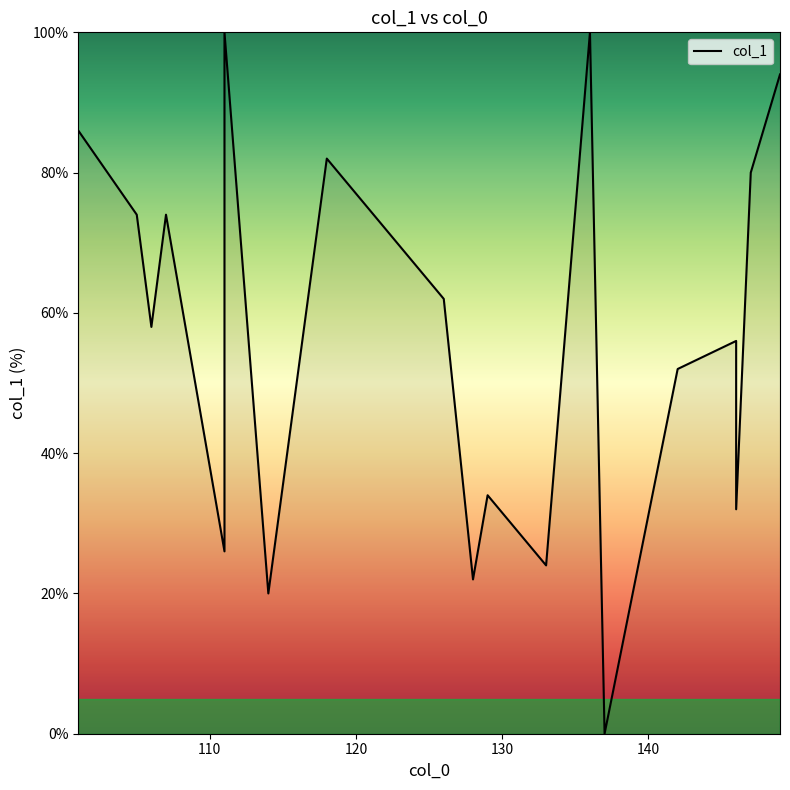

How many distinct data groups are displayed?

1